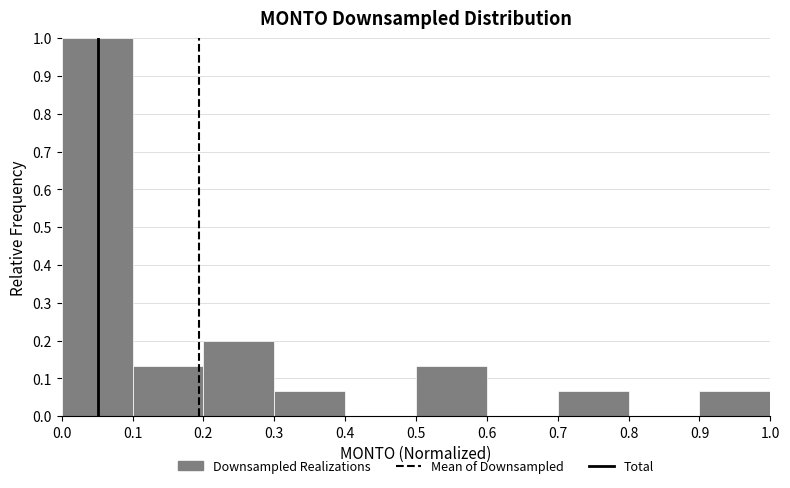

Reading left to right, transcribe this chart: for each bar, give the range it covers on the x-axis and its height. The values are not printed on the chart, so give them approximately, as read against the axis.

0.0 to 0.1: 1.00
0.1 to 0.2: 0.13
0.2 to 0.3: 0.20
0.3 to 0.4: 0.07
0.4 to 0.5: 0
0.5 to 0.6: 0.13
0.6 to 0.7: 0
0.7 to 0.8: 0.07
0.8 to 0.9: 0
0.9 to 1.0: 0.07